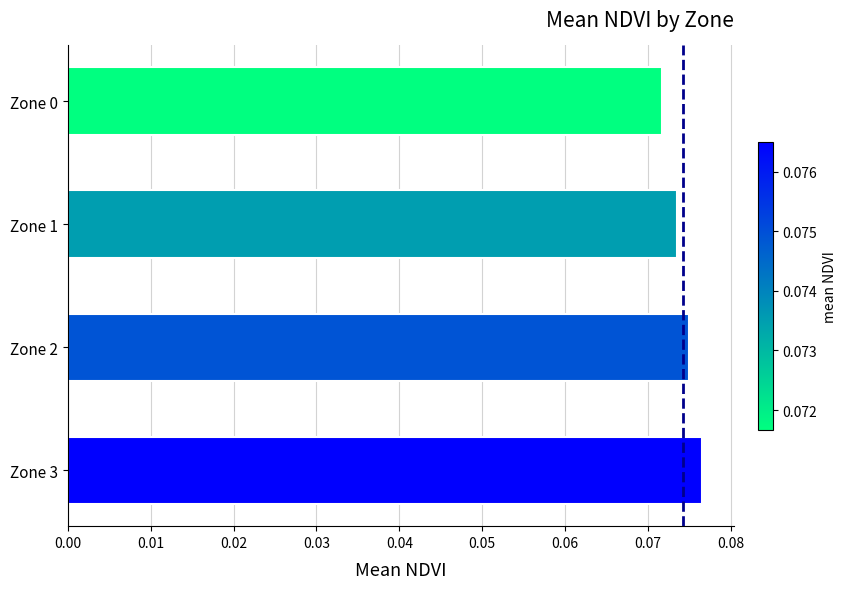

Rank the categories by value from highest to lowest.

Zone 3, Zone 2, Zone 1, Zone 0